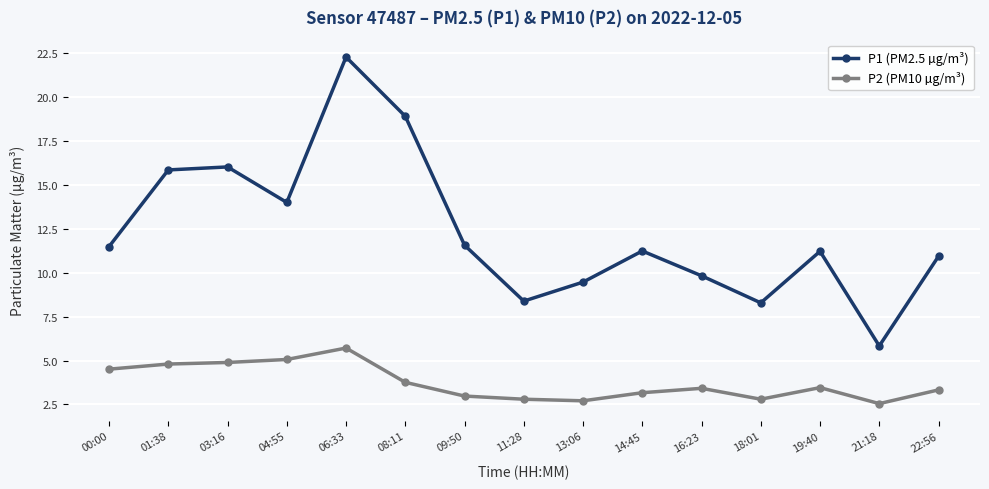

List the series in order of their peak value, lowest first.

P2 (PM10 µg/m³), P1 (PM2.5 µg/m³)